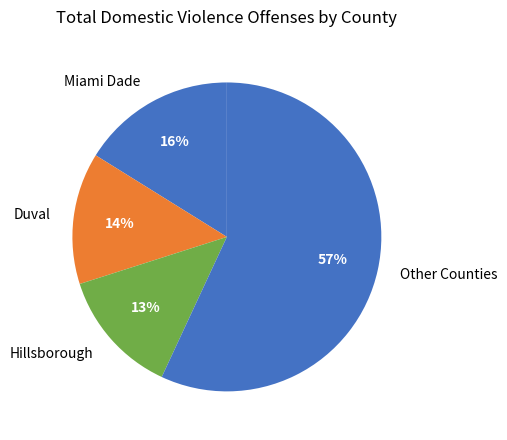

Do Other Counties and Hillsborough together represent more than half of the pie?

Yes